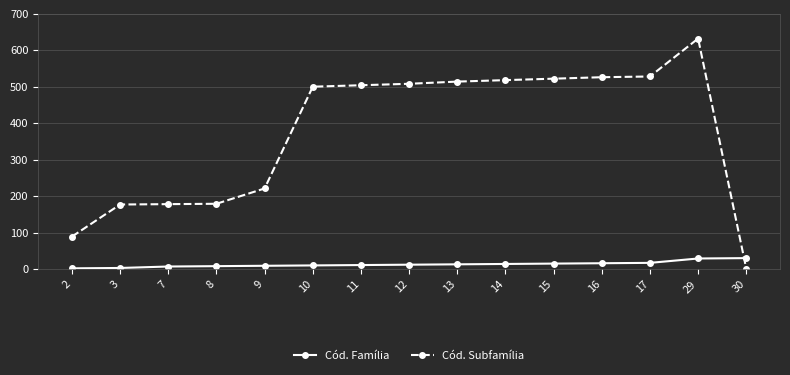

Which series changed the most between 7 and 14?

Cód. Subfamília